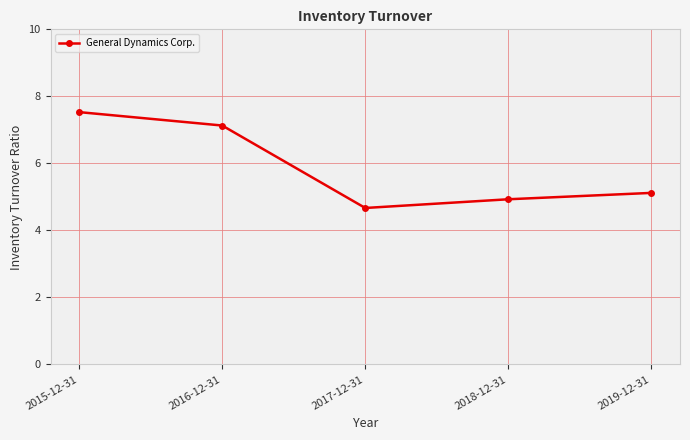

What is the smallest value displayed?

4.7